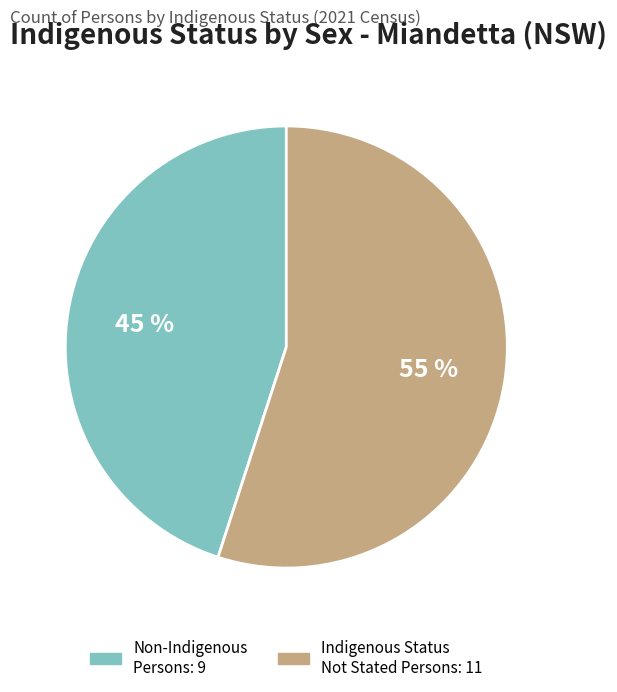

To the nearest percent, what is the difference between the largest and smallest slice percentages?

10%